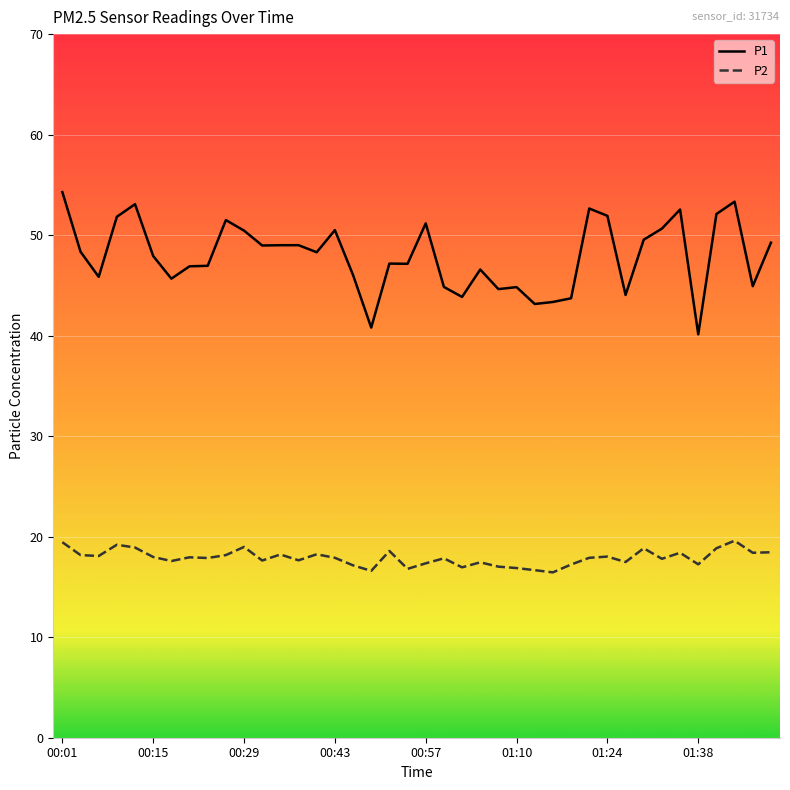

Which series has the largest range (max minus min)?

P1